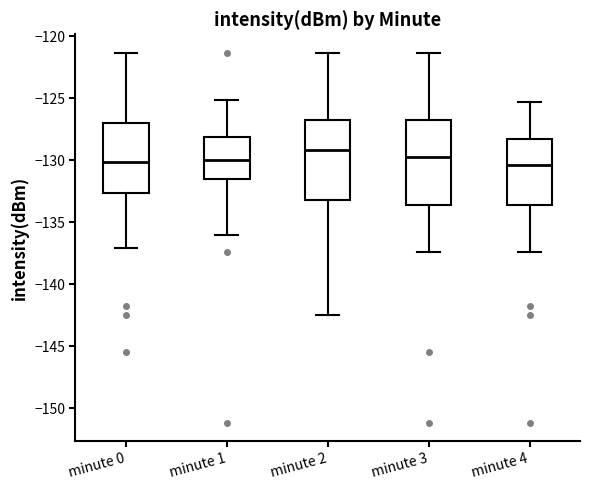

Reading left to right, read every box against the y-axis: the position of its median line, the range the box covers, and the ends of its whiskers. The values are not printed on the chart, so give them approximately, as read against the axis.

minute 0: median -130.0, box -132.5 to -127.0, whiskers -137.0 to -121.5
minute 1: median -130.0, box -131.5 to -128.0, whiskers -136.0 to -125.0
minute 2: median -129.0, box -133.0 to -126.5, whiskers -142.5 to -121.5
minute 3: median -129.5, box -133.5 to -126.5, whiskers -137.5 to -121.5
minute 4: median -130.5, box -133.5 to -128.5, whiskers -137.5 to -125.0